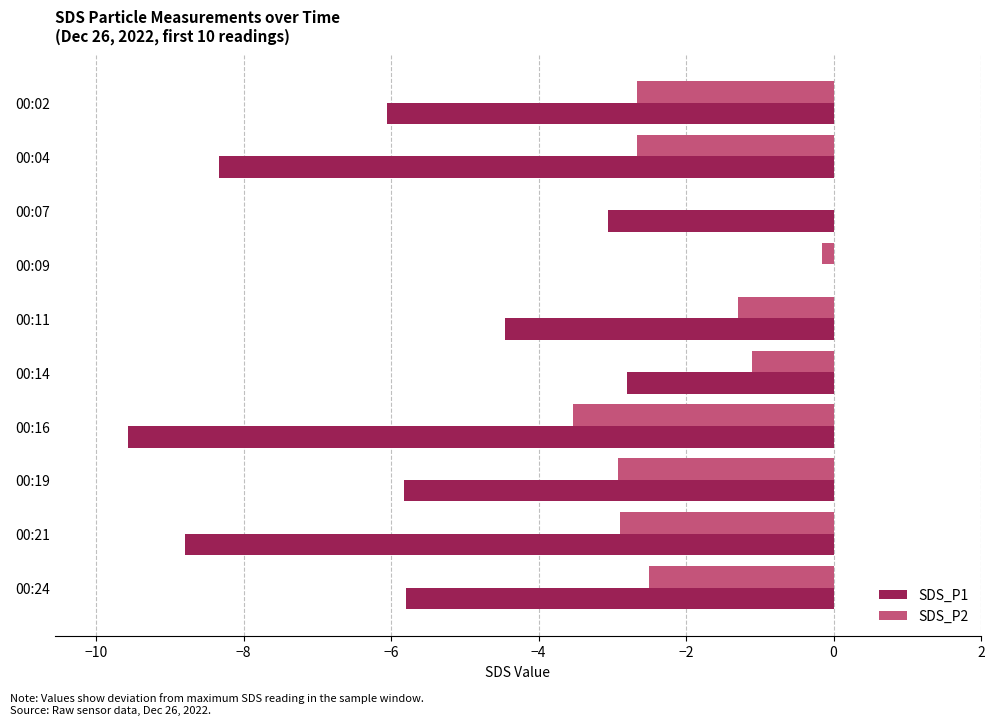

What is the sum of all SDS_P1 values?

-54.7